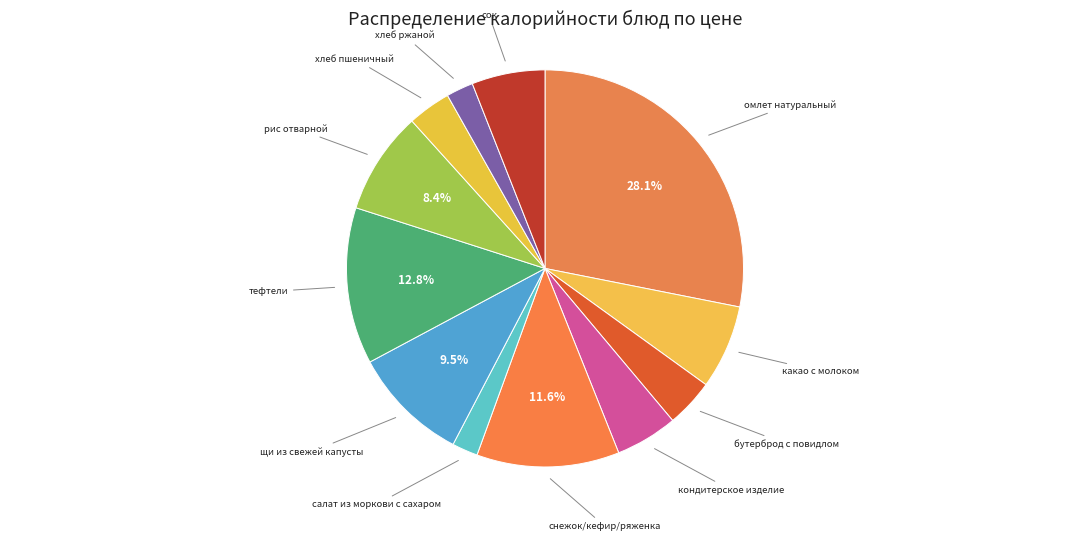

How many segments does this pie chart have?

12